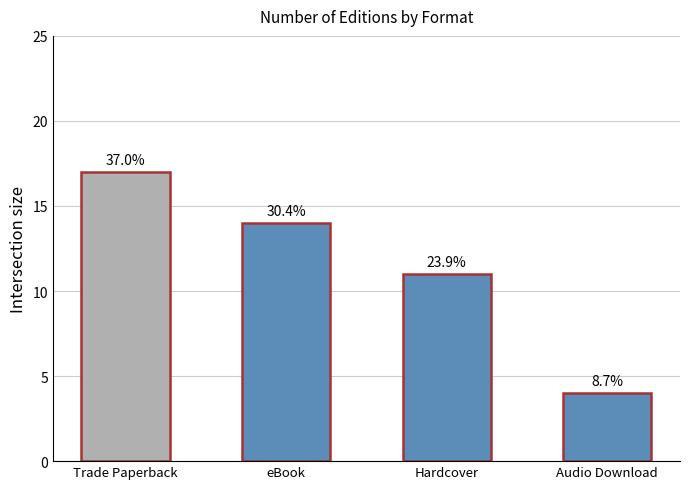

List the labels in order of value, largest first.

Trade Paperback, eBook, Hardcover, Audio Download